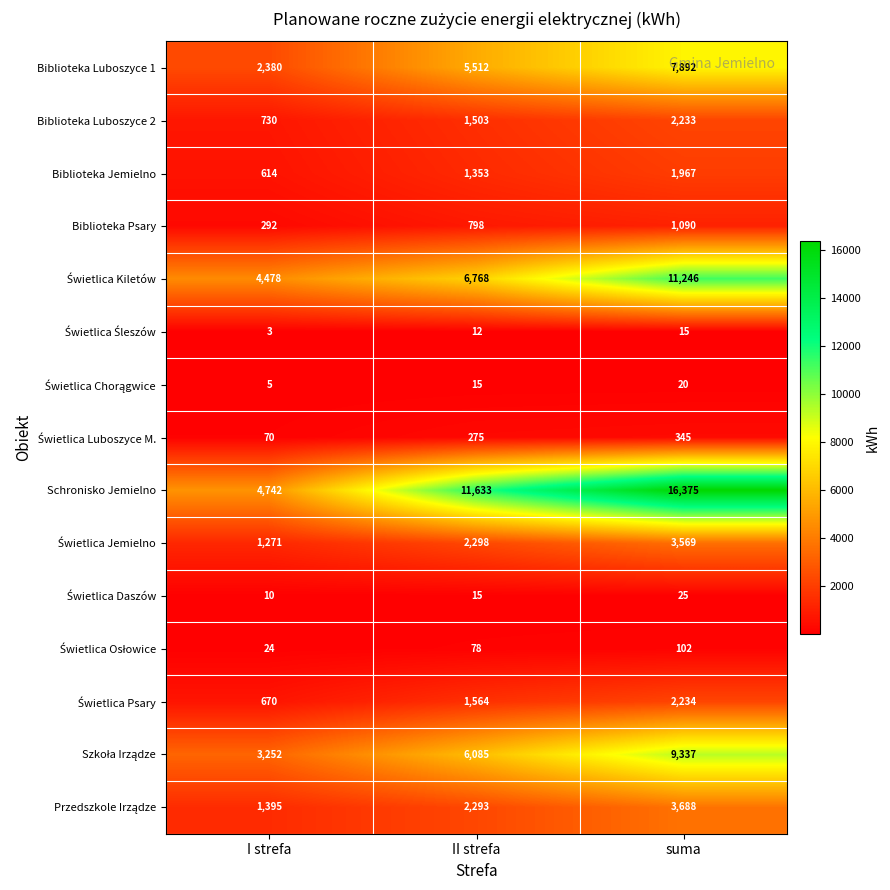

The value of Schronisko Jemielno at suma is 16375. True or false?

True